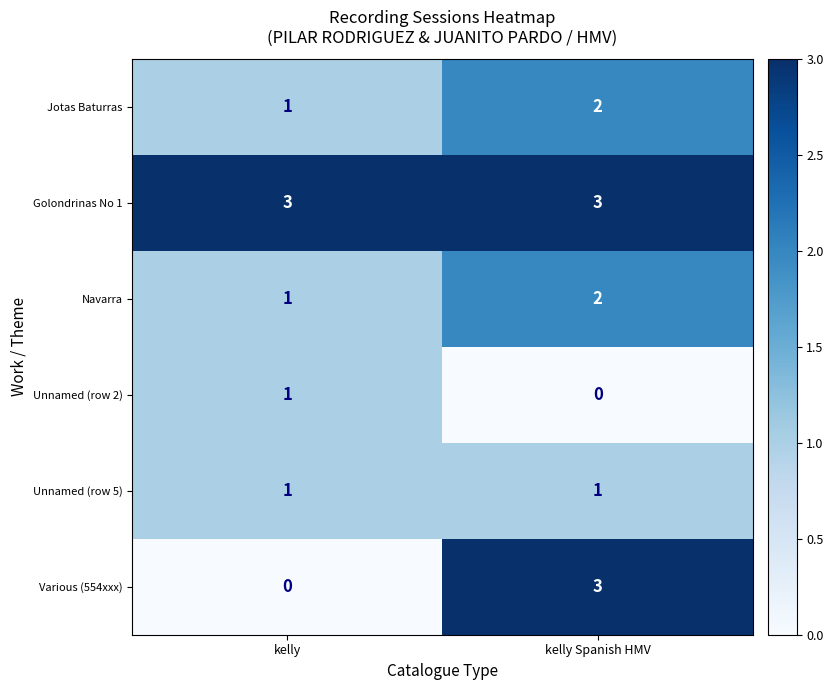

Where is Navarra nearest to the value 1?

kelly